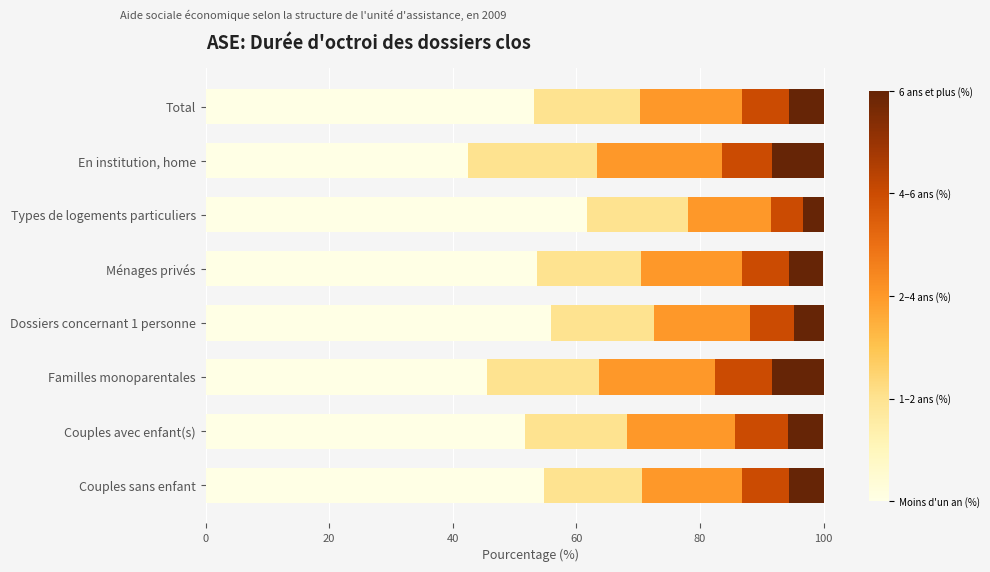

What is the total value across all series at En institution, home?

100.0